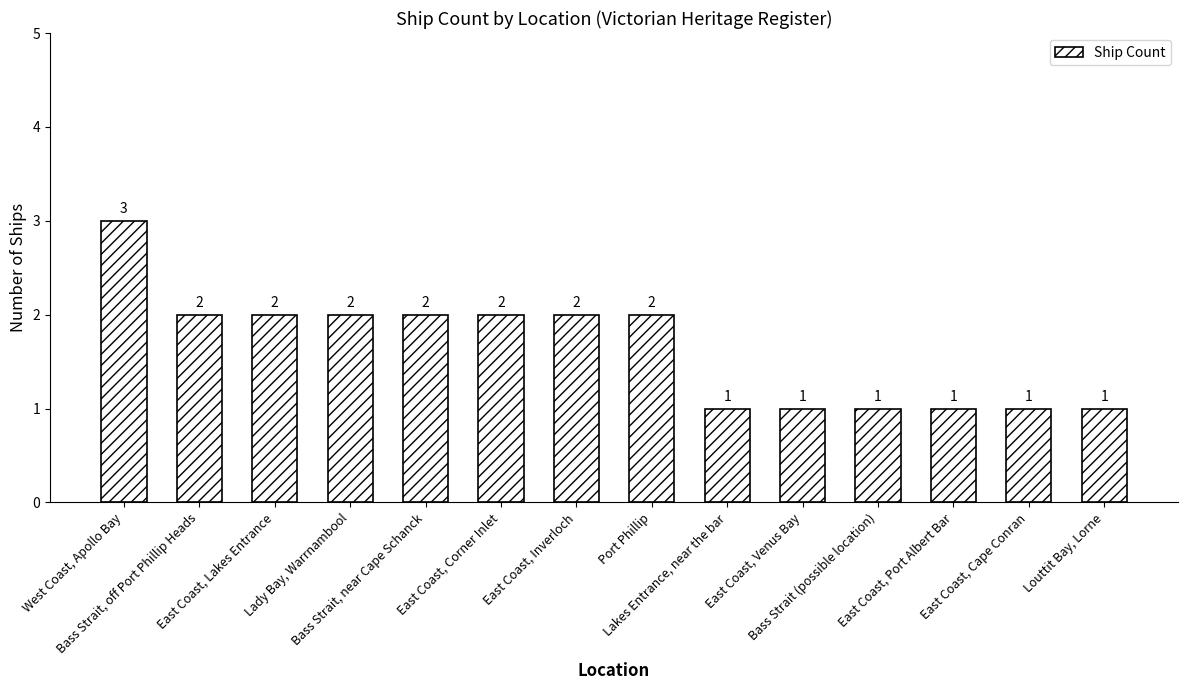

Which has a higher value, East Coast, Cape Conran or Lady Bay, Warrnambool?

Lady Bay, Warrnambool